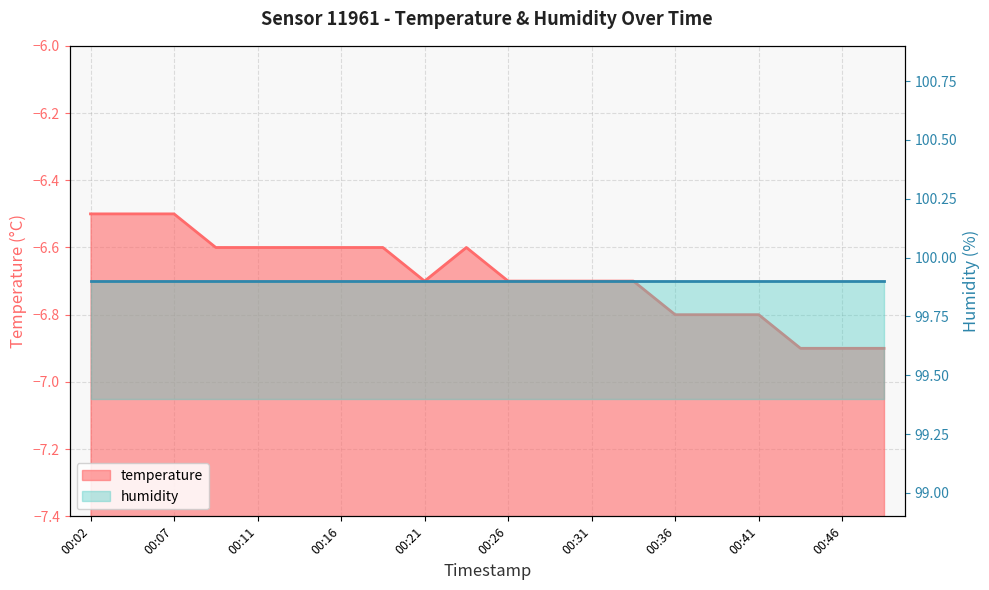

The chart shows a value of -6.7 at 00:21. True or false?

True